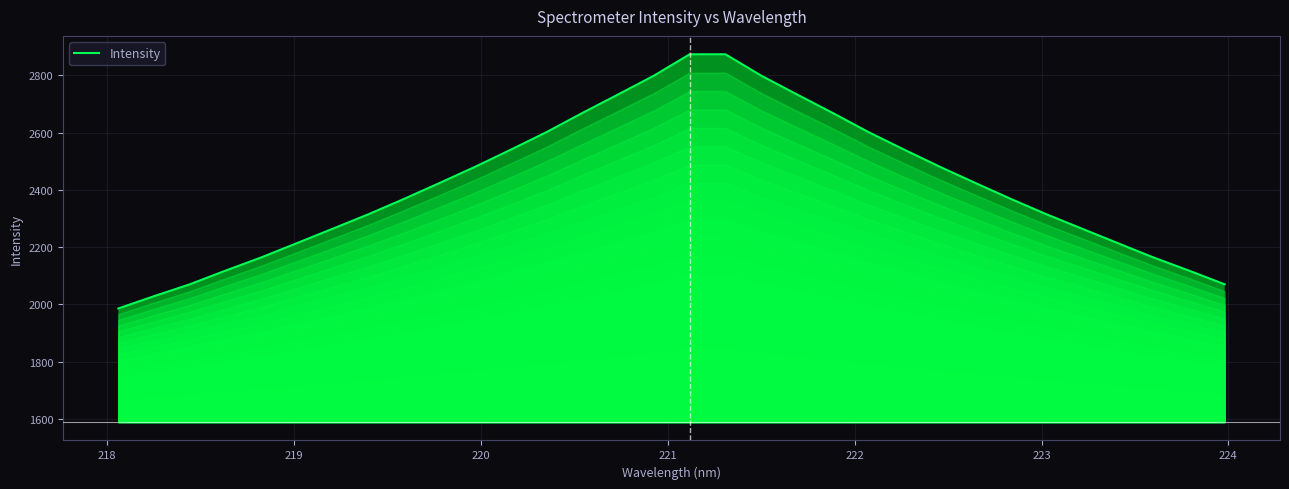

What is the difference between the second highest and minimum values?

888.7